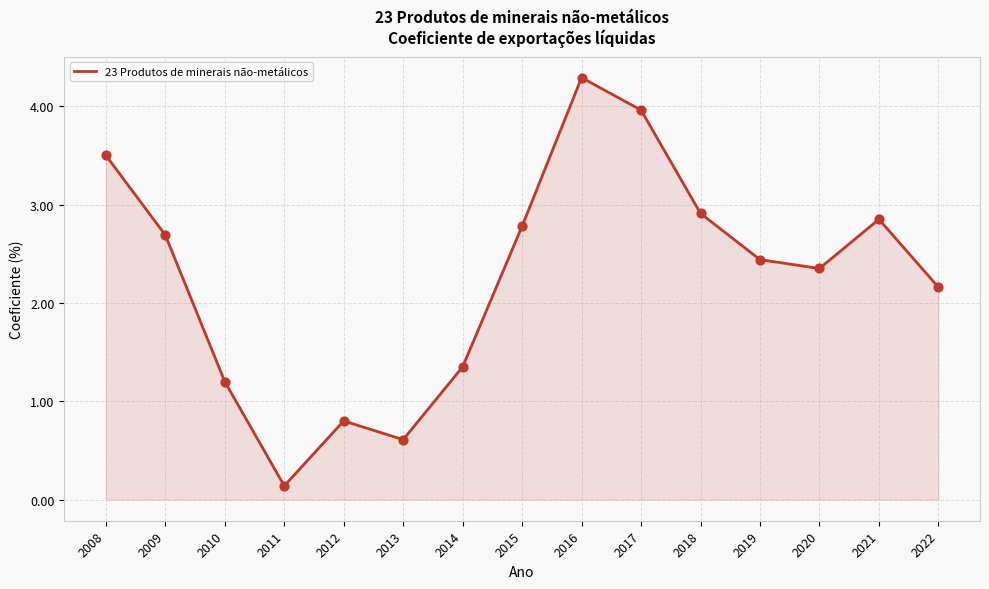

Approximately how many times larger is the value at 2022 compared to 2009?

0.8